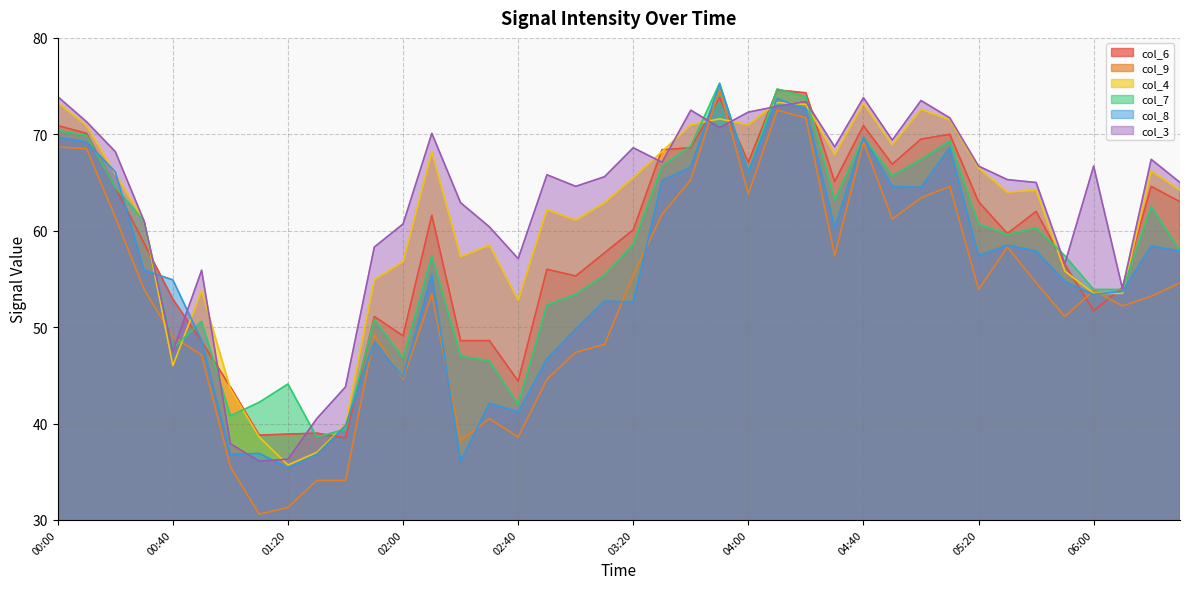

How many interior local peaks does the col_3 series have?

10